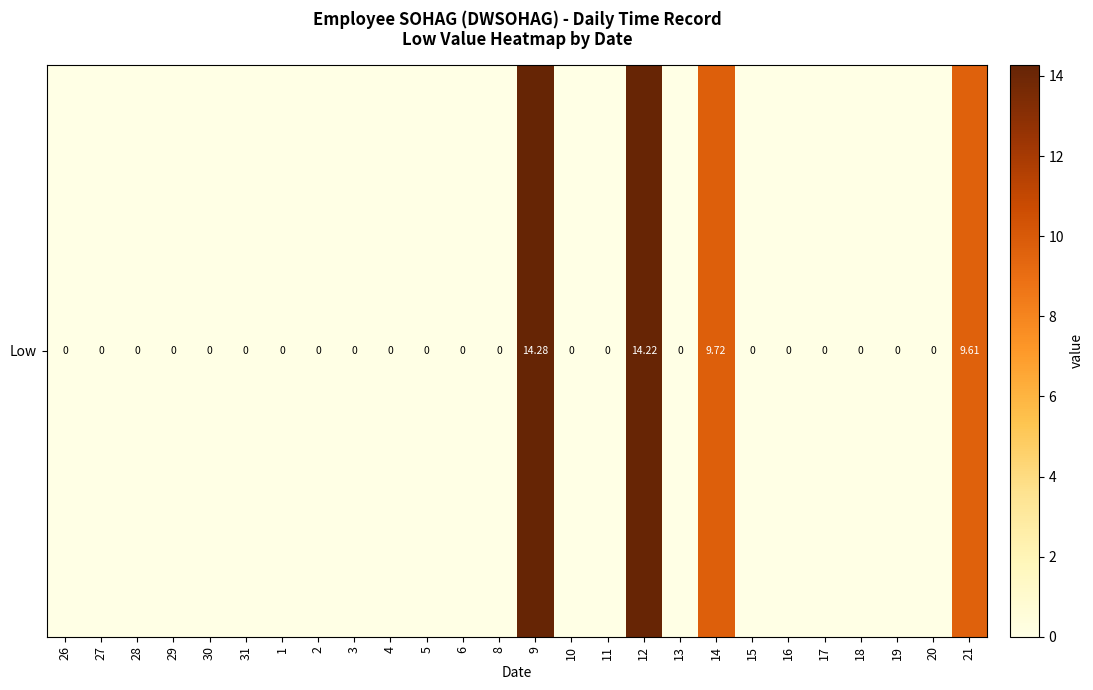

List the labels in order of value, largest first.

9, 12, 14, 21, 26, 27, 28, 29, 30, 31, 1, 2, 3, 4, 5, 6, 8, 10, 11, 13, 15, 16, 17, 18, 19, 20